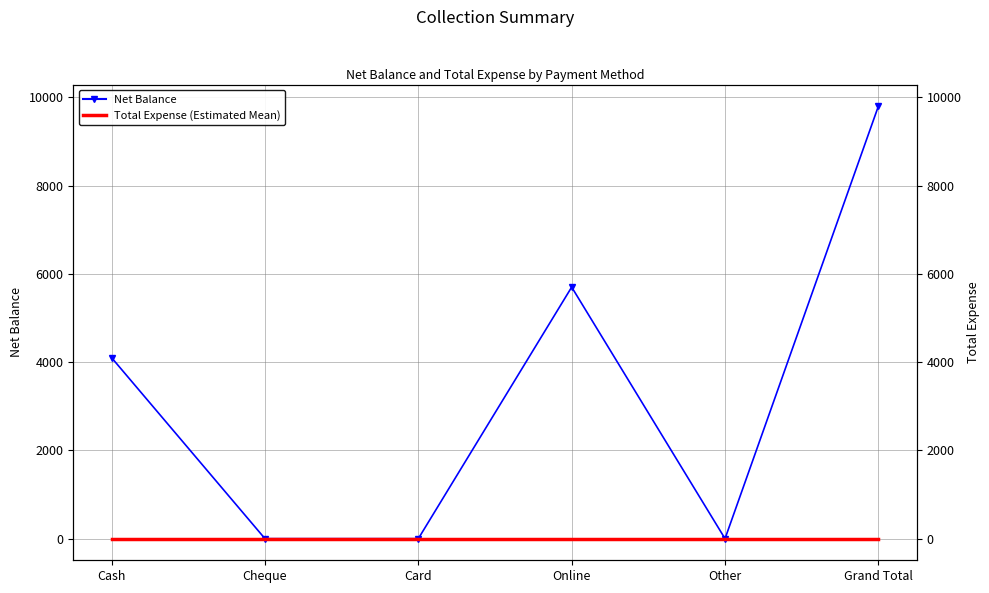

How many lines are shown in the chart?

2